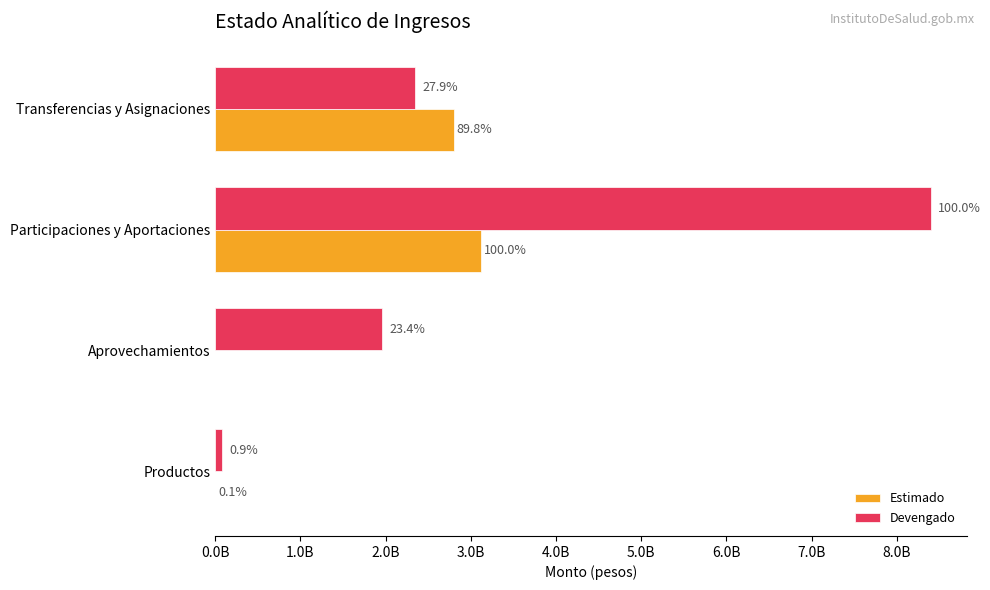

What are all the series names shown in the legend?

Estimado, Devengado